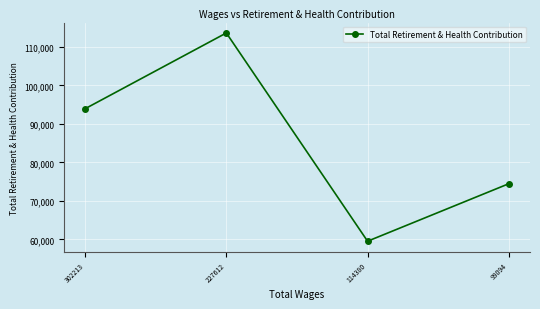

The chart shows a value of 59513 at 114380. True or false?

True